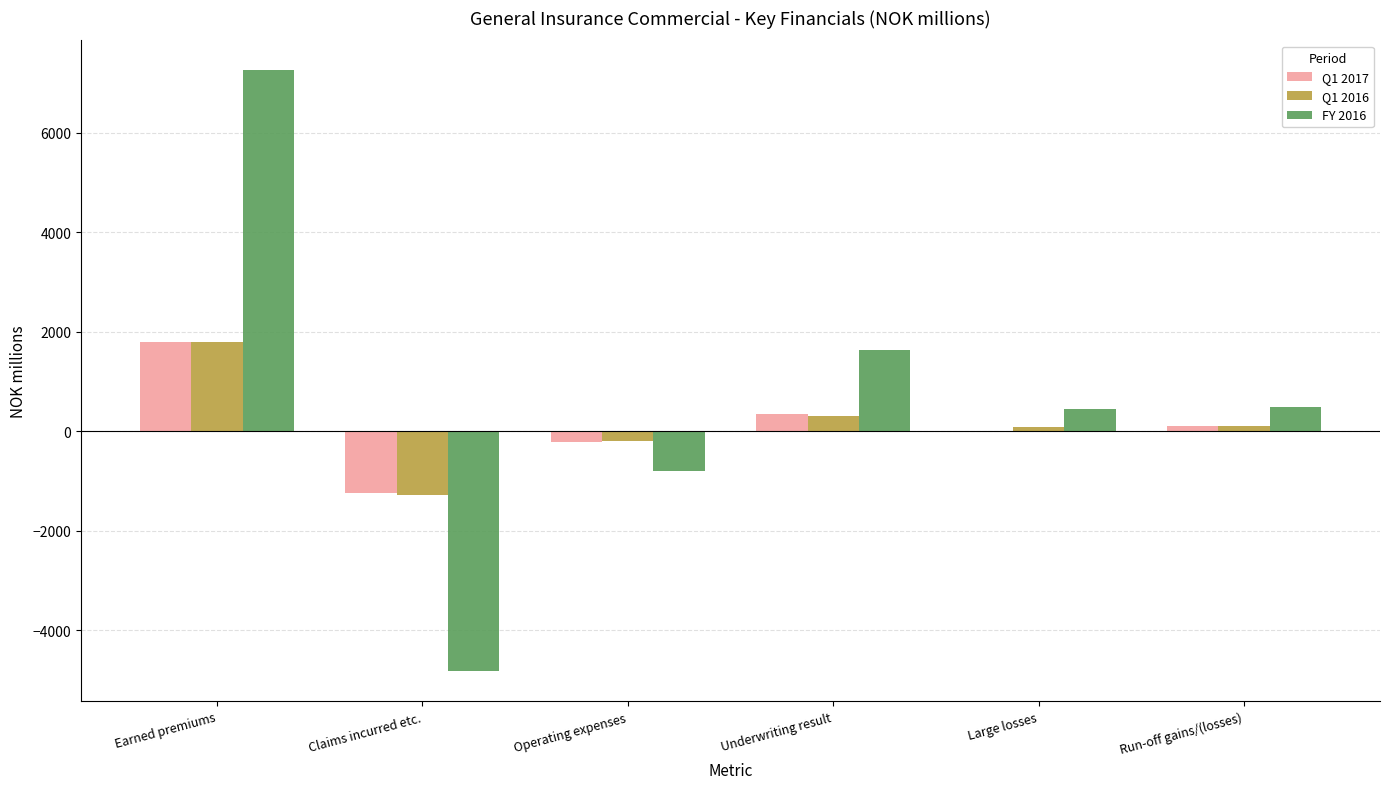

What is the total value across all series at Claims incurred etc.?

-7351.0